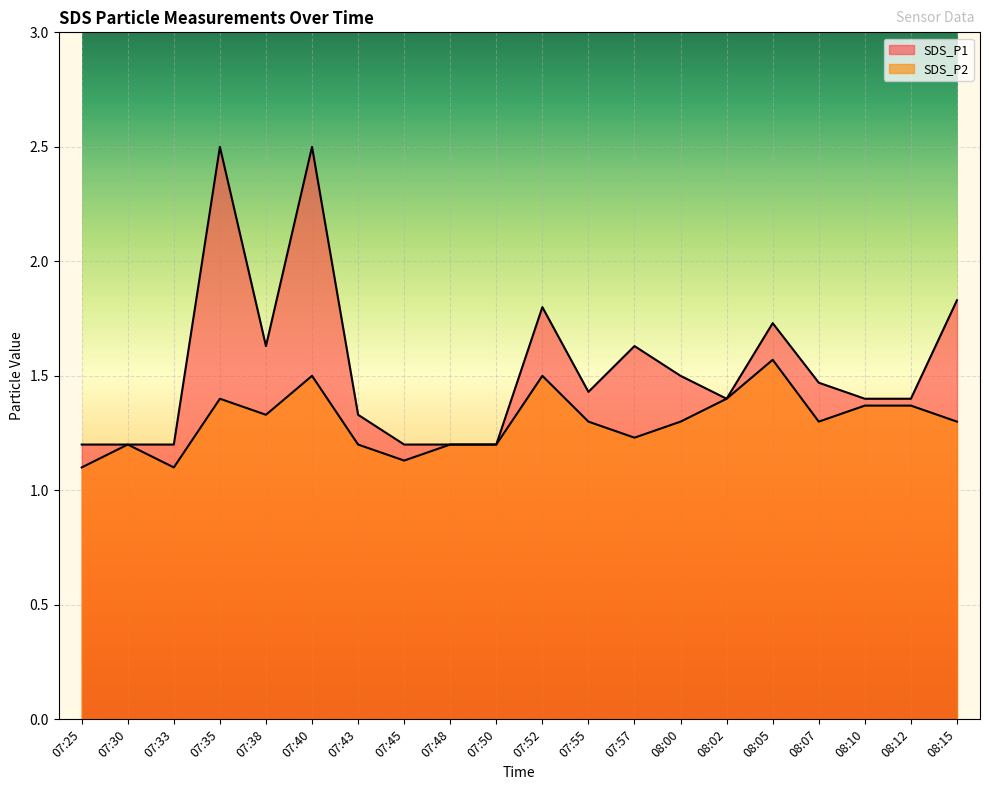

At how many categories does at least one series exceed 1?

20